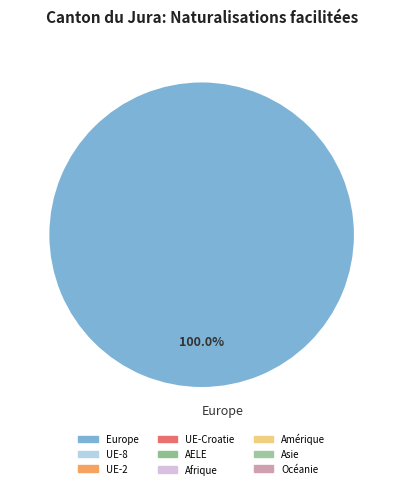

How many segments does this pie chart have?

1